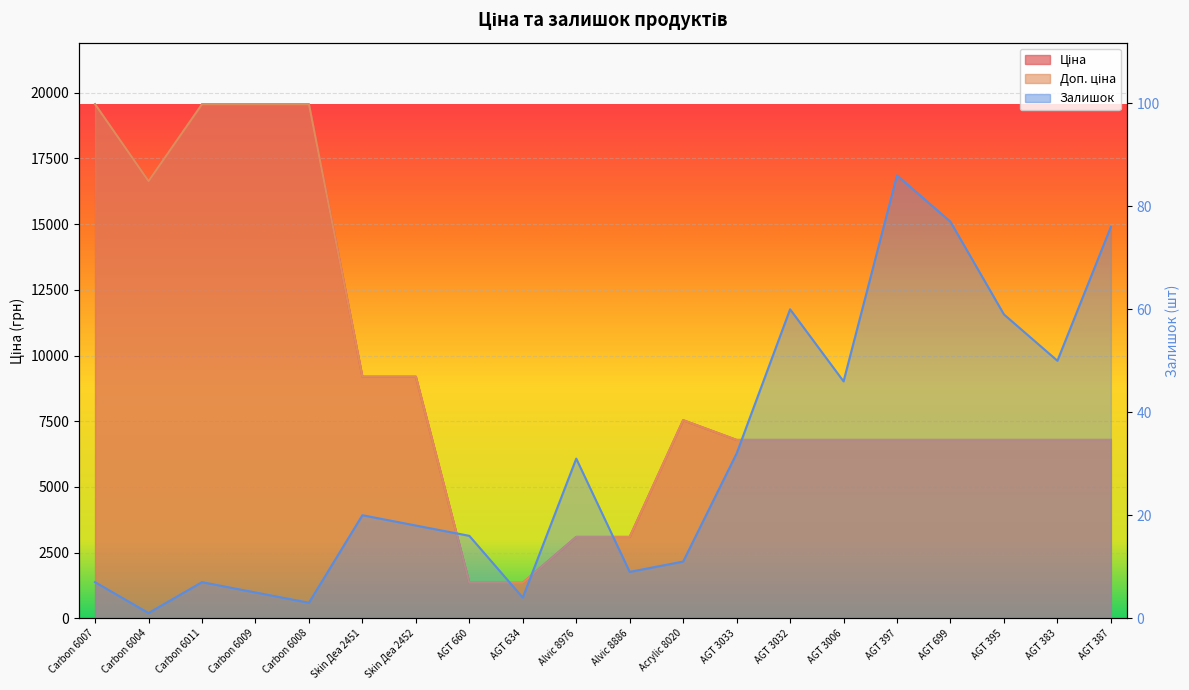

What is the approximate value of Залишок at Carbon 6004?

1.0